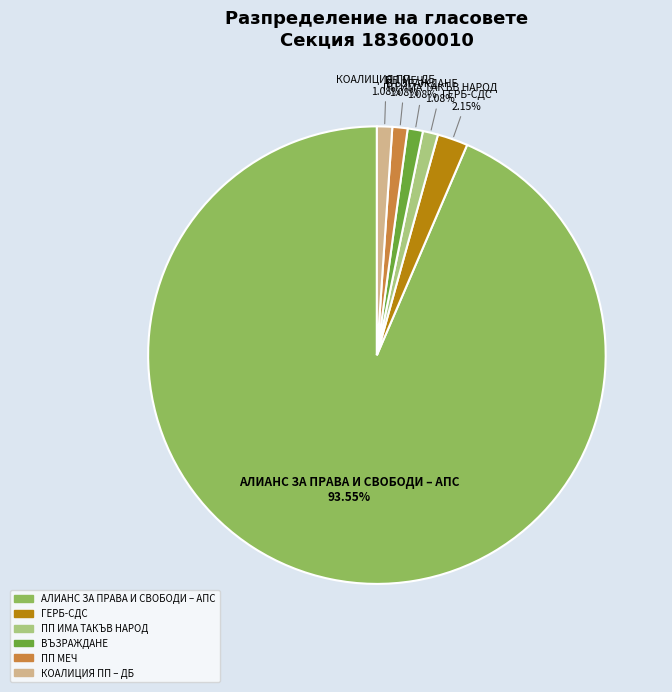

The ПП МЕЧ slice represents 15% of the pie. True or false?

False